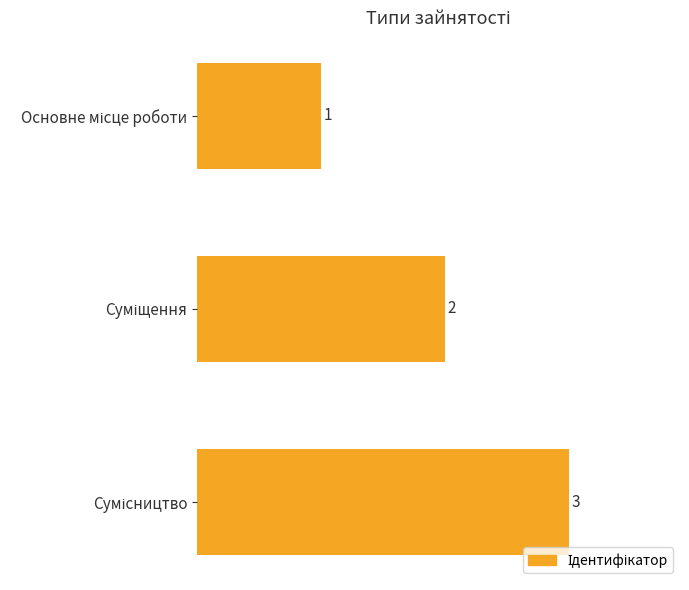

Count the values in the range 1 to 3.

3